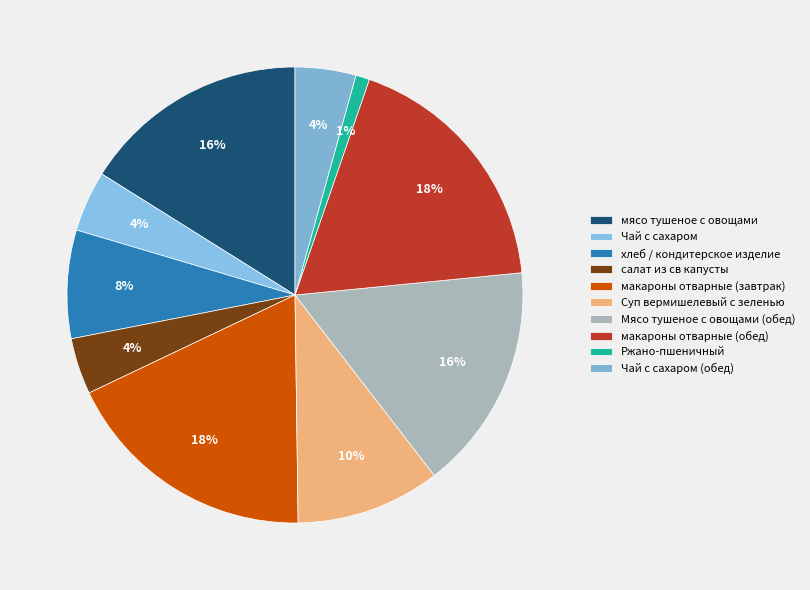

What is the ratio of the value at Чай с сахаром to the value at Суп вермишелевый с зеленью?

0.4